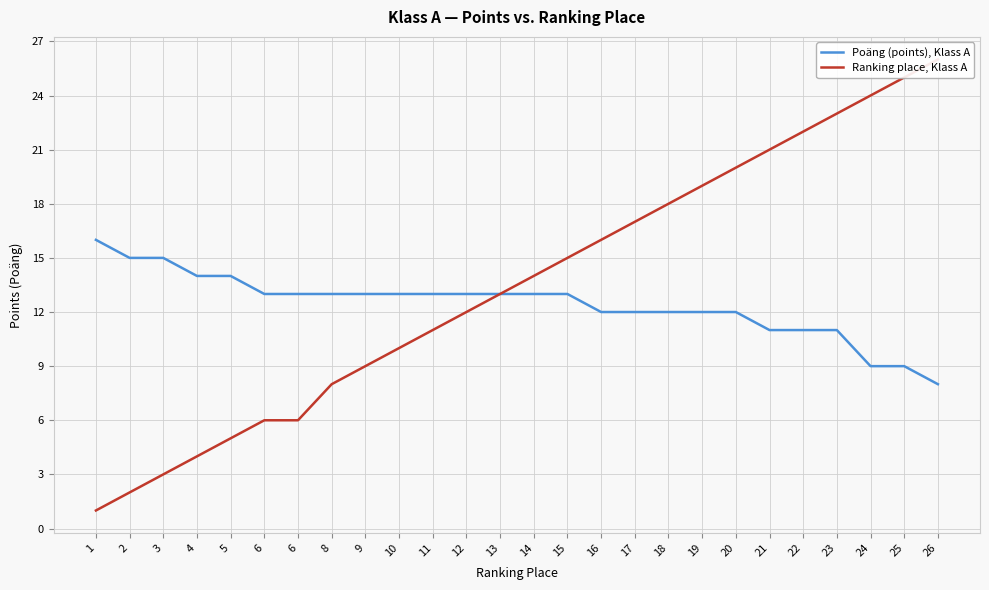

What is the minimum value shown in the chart?

1